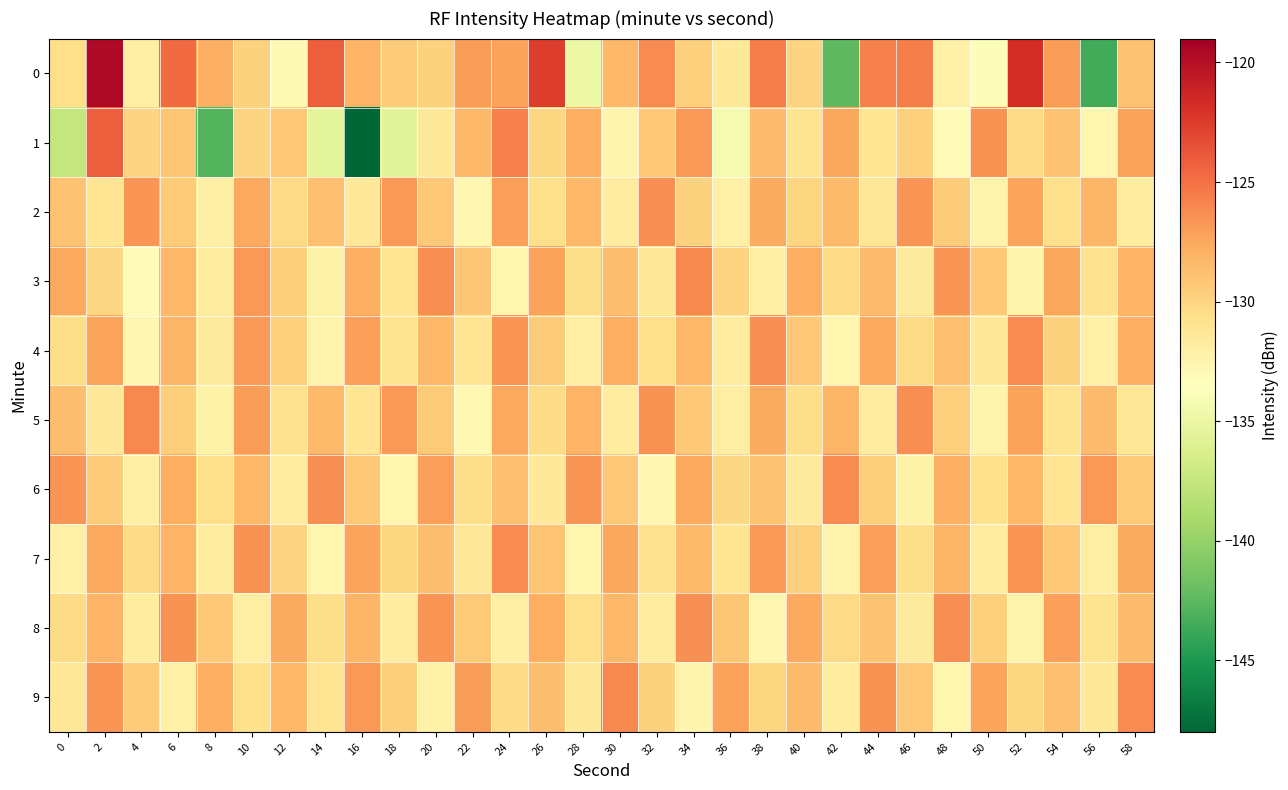

Reading left to right, what are all the values shown in this chart?

0: 0=-130.6	2=-119.6	4=-132.0	6=-124.7	8=-127.9	10=-129.8	12=-132.9	14=-124.1	16=-128.1	18=-129.5	20=-129.8	22=-127.0	24=-127.2	26=-122.6	28=-134.9	30=-128.3	32=-126.2	34=-129.6	36=-131.4	38=-125.6	40=-129.9	42=-142.5	44=-125.7	46=-125.6	48=-132.2	50=-133.8	52=-121.8	54=-127.0	56=-143.6	58=-128.9
1: 0=-137.5	2=-124.2	4=-129.9	6=-129.1	8=-142.9	10=-129.9	12=-129.2	14=-135.5	16=-148.1	18=-135.6	20=-131.5	22=-128.3	24=-125.7	26=-130.1	28=-127.8	30=-132.5	32=-129.3	34=-126.8	36=-134.2	38=-128.6	40=-130.9	42=-127.4	44=-131.2	46=-129.7	48=-133.1	50=-126.5	52=-130.3	54=-128.9	56=-132.7	58=-127.2
2: 0=-128.9	2=-131.2	4=-126.7	6=-129.4	8=-132.1	10=-127.6	12=-130.3	14=-128.8	16=-131.5	18=-126.9	20=-129.2	22=-132.8	24=-127.1	26=-130.6	28=-128.3	30=-131.9	32=-126.4	34=-129.8	36=-132.2	38=-127.7	40=-130.1	42=-128.5	44=-131.3	46=-126.6	48=-129.5	50=-132.4	52=-127.3	54=-130.7	56=-128.2	58=-131.8
3: 0=-127.5	2=-130.2	4=-133.1	6=-128.4	8=-131.7	10=-126.8	12=-129.6	14=-132.3	16=-127.9	18=-131.1	20=-126.3	22=-129.1	24=-132.6	26=-127.2	28=-130.5	30=-128.7	32=-131.4	34=-126.1	36=-129.9	38=-132.0	40=-127.8	42=-130.4	44=-128.6	46=-131.6	48=-126.7	50=-129.3	52=-132.5	54=-127.4	56=-130.8	58=-128.1
4: 0=-130.5	2=-127.3	4=-132.8	6=-128.2	8=-131.6	10=-126.9	12=-129.7	14=-132.4	16=-127.1	18=-130.9	20=-128.4	22=-131.2	24=-126.6	26=-129.5	28=-132.1	30=-127.8	32=-130.6	34=-128.3	36=-131.9	38=-126.4	40=-129.2	42=-132.7	44=-127.5	46=-130.3	48=-128.8	50=-131.5	52=-126.2	54=-129.8	56=-132.2	58=-127.9
5: 0=-128.7	2=-131.4	4=-126.1	6=-129.6	8=-132.3	10=-127.0	12=-130.8	14=-128.5	16=-131.2	18=-126.8	20=-129.4	22=-132.9	24=-127.6	26=-130.4	28=-128.1	30=-131.8	32=-126.5	34=-129.3	36=-132.0	38=-127.7	40=-130.5	42=-128.2	44=-131.9	46=-126.3	48=-129.7	50=-132.4	52=-127.2	54=-130.9	56=-128.6	58=-131.3
6: 0=-126.7	2=-129.5	4=-132.1	6=-127.8	8=-130.6	10=-128.3	12=-131.7	14=-126.4	16=-129.2	18=-132.6	20=-127.1	22=-130.5	24=-128.8	26=-131.4	28=-126.6	30=-129.3	32=-132.8	34=-127.5	36=-130.2	38=-128.9	40=-131.6	42=-126.2	44=-129.6	46=-132.3	48=-127.9	50=-130.7	52=-128.4	54=-131.1	56=-126.8	58=-129.4
7: 0=-132.2	2=-127.6	4=-130.4	6=-128.1	8=-131.8	10=-126.5	12=-129.9	14=-132.6	16=-127.3	18=-130.1	20=-128.7	22=-131.5	24=-126.2	26=-129.0	28=-132.7	30=-127.4	32=-130.8	34=-128.5	36=-131.2	38=-126.9	40=-129.7	42=-132.4	44=-127.1	46=-130.5	48=-128.2	50=-131.9	52=-126.6	54=-129.3	56=-132.0	58=-127.7
8: 0=-130.4	2=-128.1	4=-131.8	6=-126.5	8=-129.3	10=-132.0	12=-127.7	14=-130.5	16=-128.2	18=-131.9	20=-126.6	22=-129.4	24=-132.1	26=-127.8	28=-130.6	30=-128.3	32=-131.7	34=-126.4	36=-129.1	38=-132.8	40=-127.5	42=-130.3	44=-128.9	46=-131.6	48=-126.3	50=-129.7	52=-132.4	54=-127.1	56=-130.9	58=-128.6
9: 0=-131.3	2=-126.7	4=-129.5	6=-132.2	8=-127.9	10=-130.7	12=-128.4	14=-131.1	16=-126.8	18=-129.6	20=-132.3	22=-127.0	24=-130.4	26=-128.7	28=-131.4	30=-126.1	32=-129.8	34=-132.5	36=-127.2	38=-130.0	40=-128.6	42=-131.8	44=-126.5	46=-129.2	48=-132.6	50=-127.3	52=-130.1	54=-128.8	56=-131.5	58=-126.2